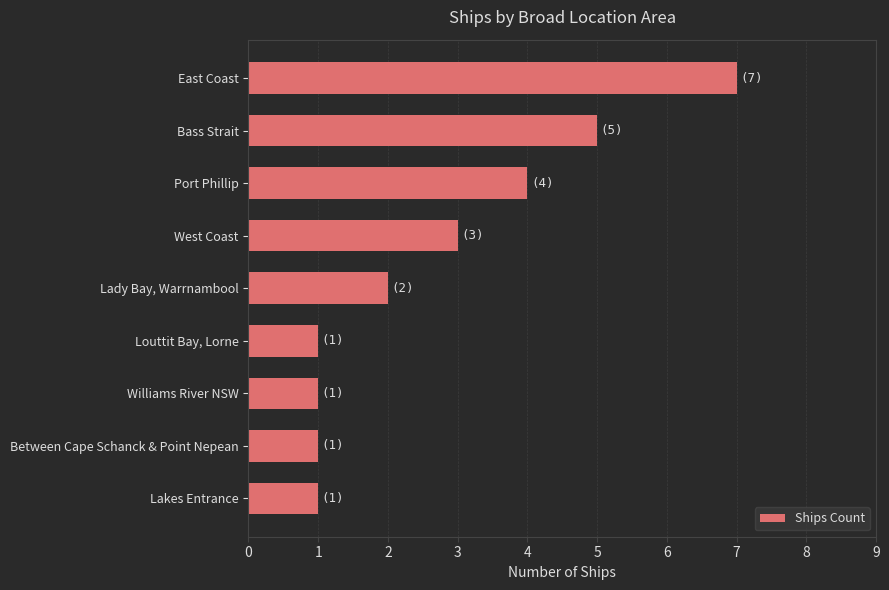

How many distinct data groups are displayed?

1